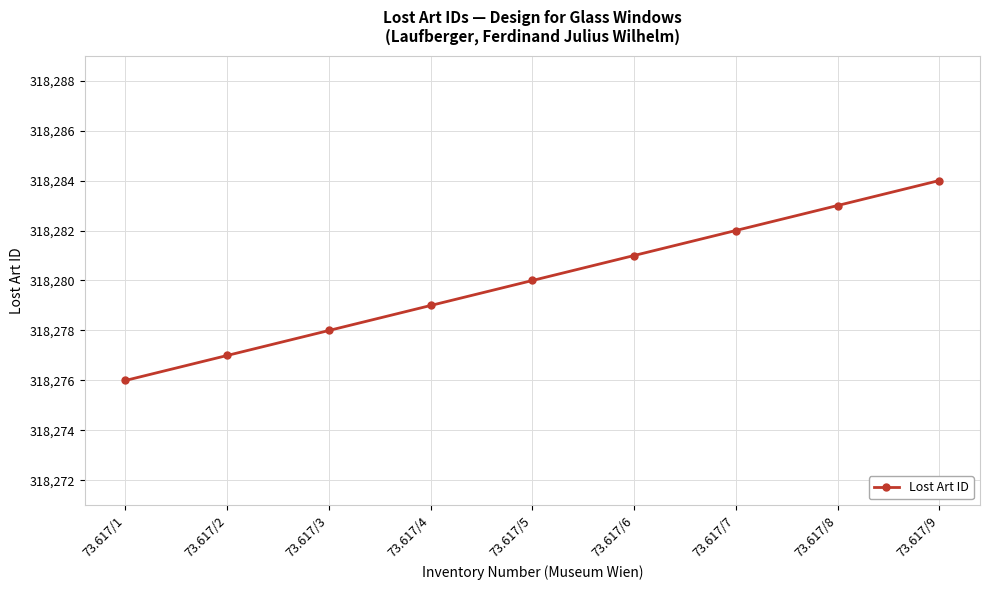

How many lines are shown in the chart?

1